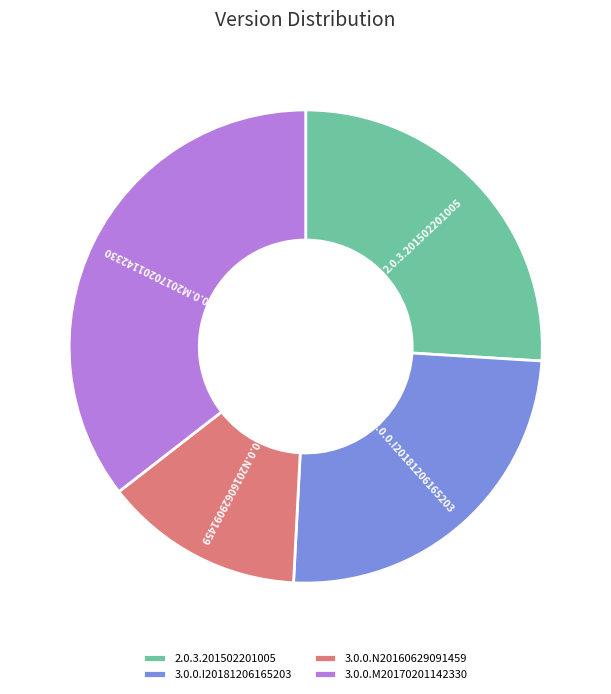

What is the ratio of the value at 3.0.0.I20181206165203 to the value at 2.0.3.201502201005?

1.0